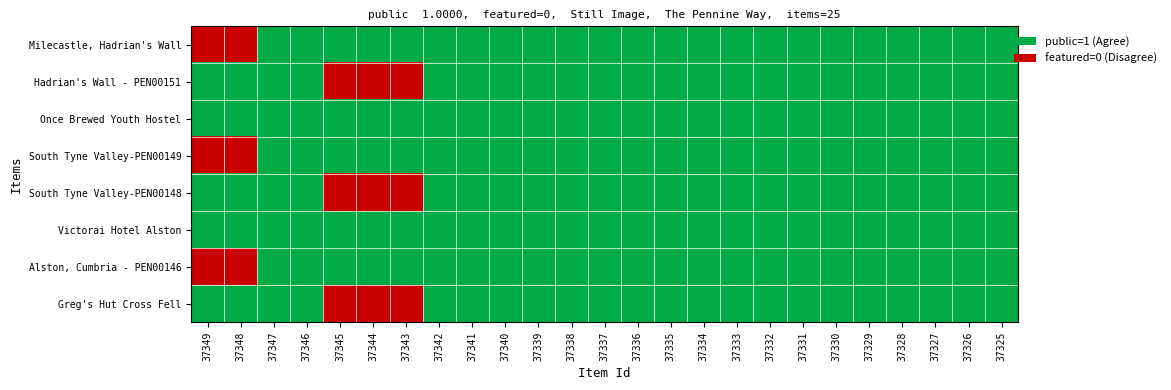

At which category does the chart reach its peak across all series?

37347